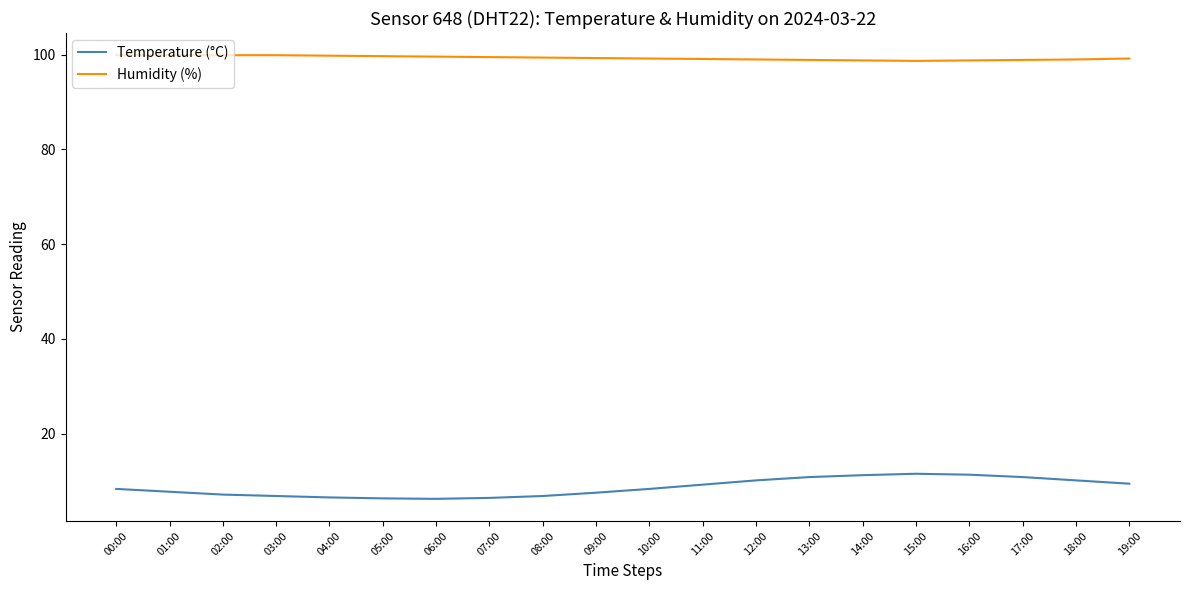

What is the total value across all series at 06:00?

105.8